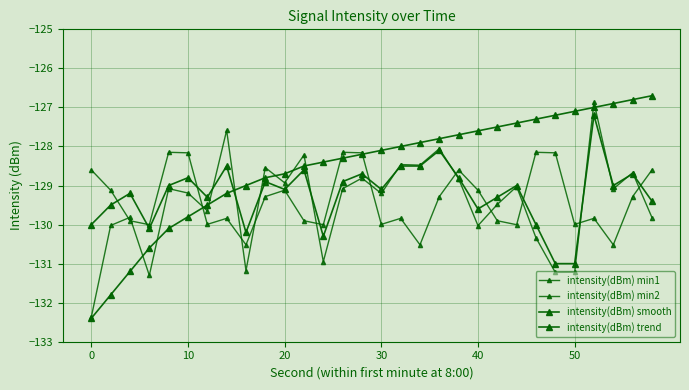

What is the sum of all intensity(dBm) trend values?

-3855.5